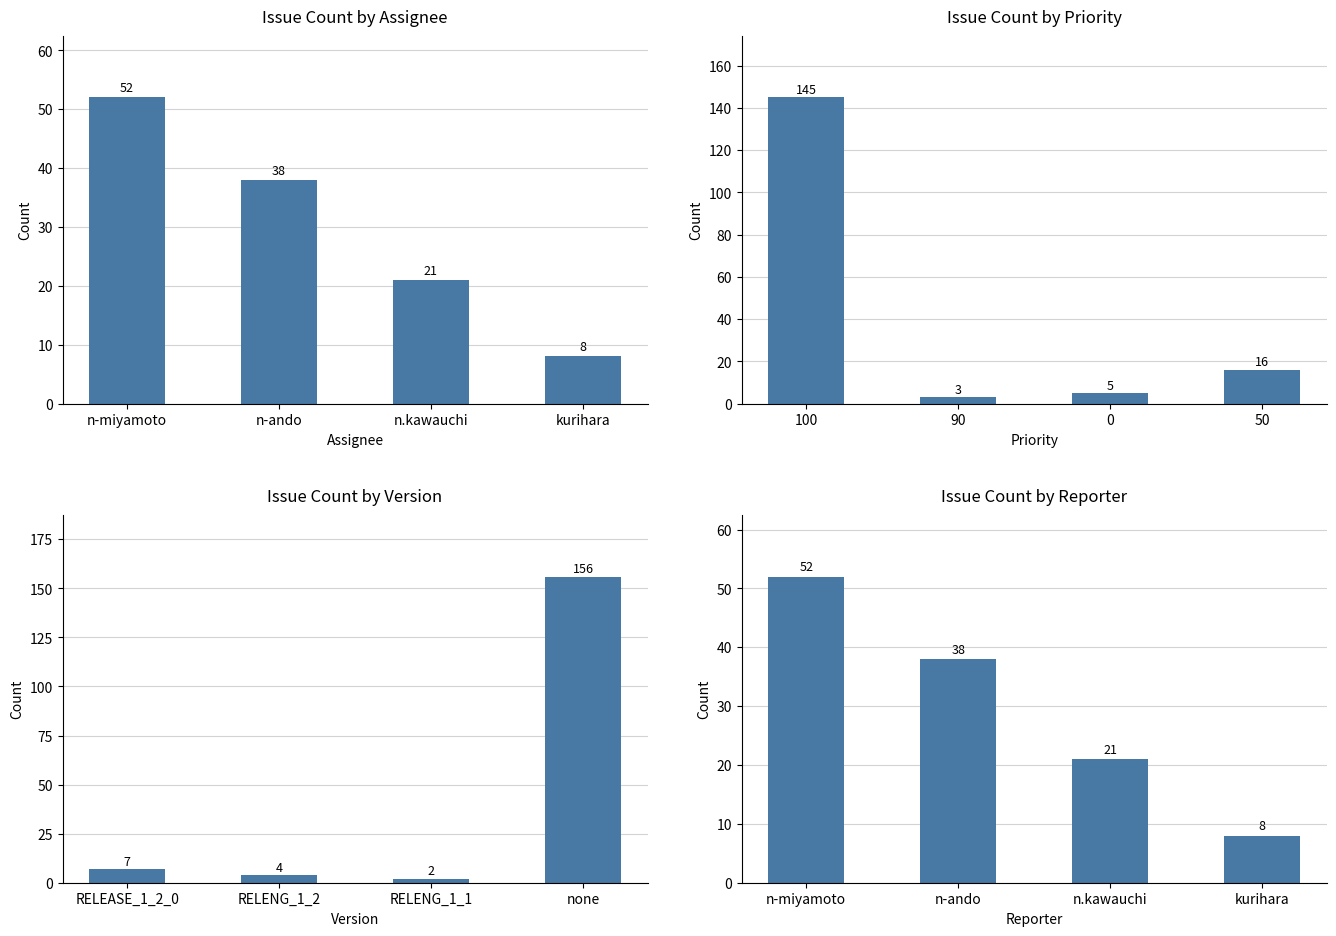

What is the difference between the maximum and minimum values in the Priority Count series?

142